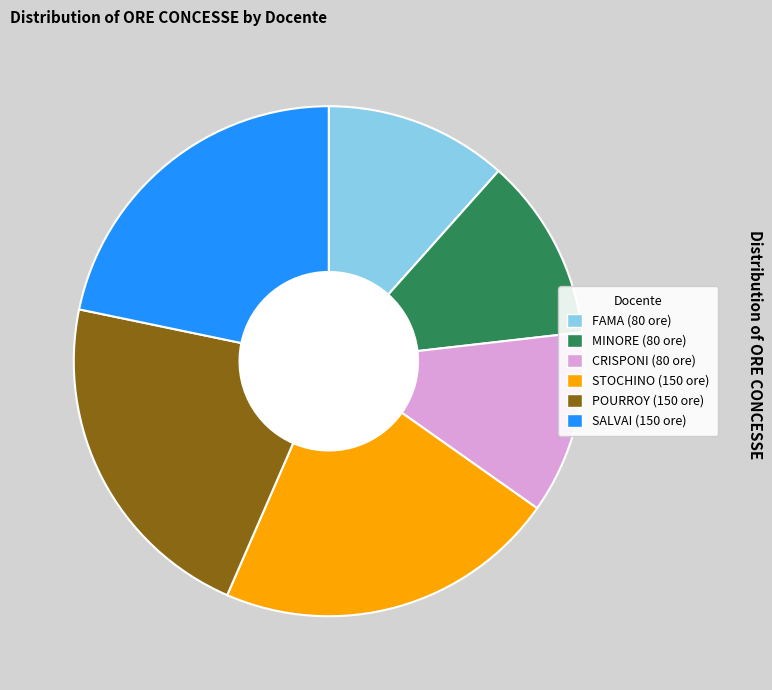

Is there any slice that represents more than half of the pie?

No